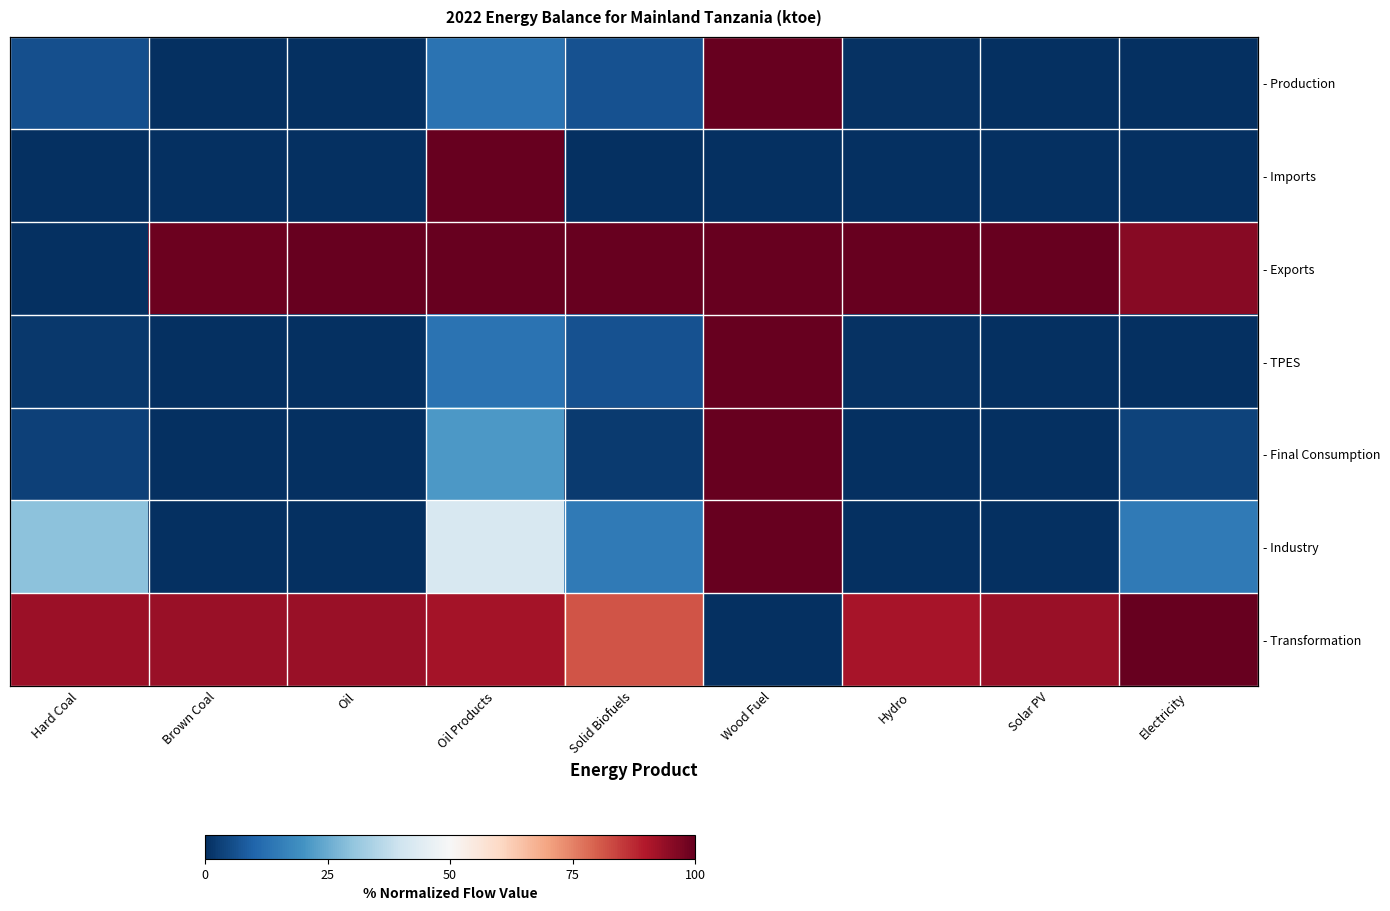

The - Exports series shows -66.3 at Hard Coal. True or false?

False